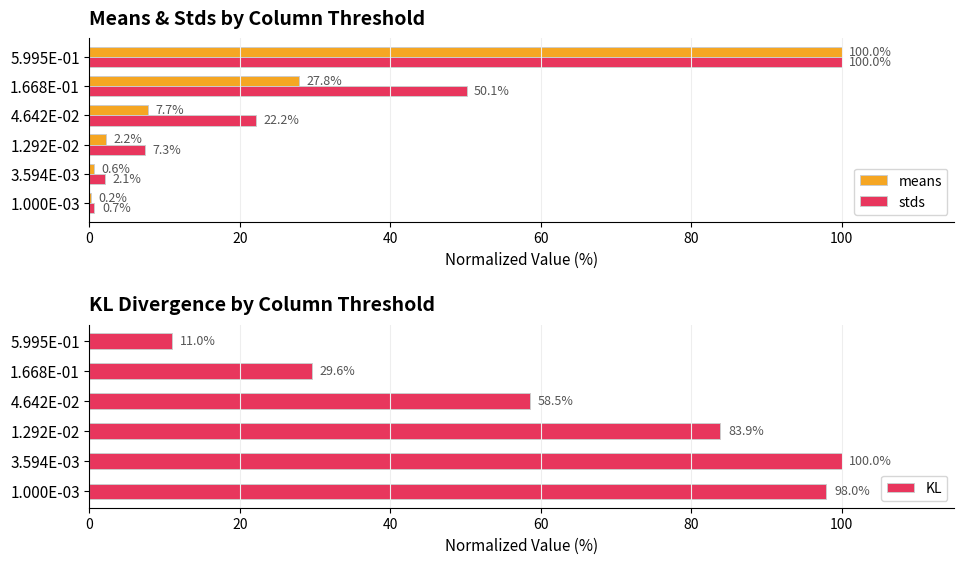

Where is stds nearest to the value 50?

1.668E-01